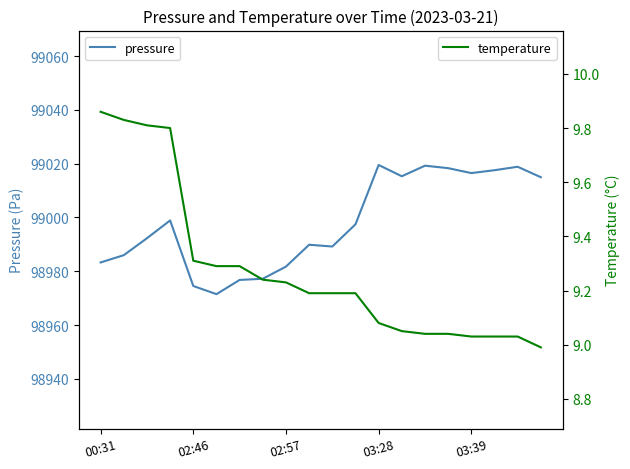

True or false: pressure has a value of 40128.8 at 02:46.

False